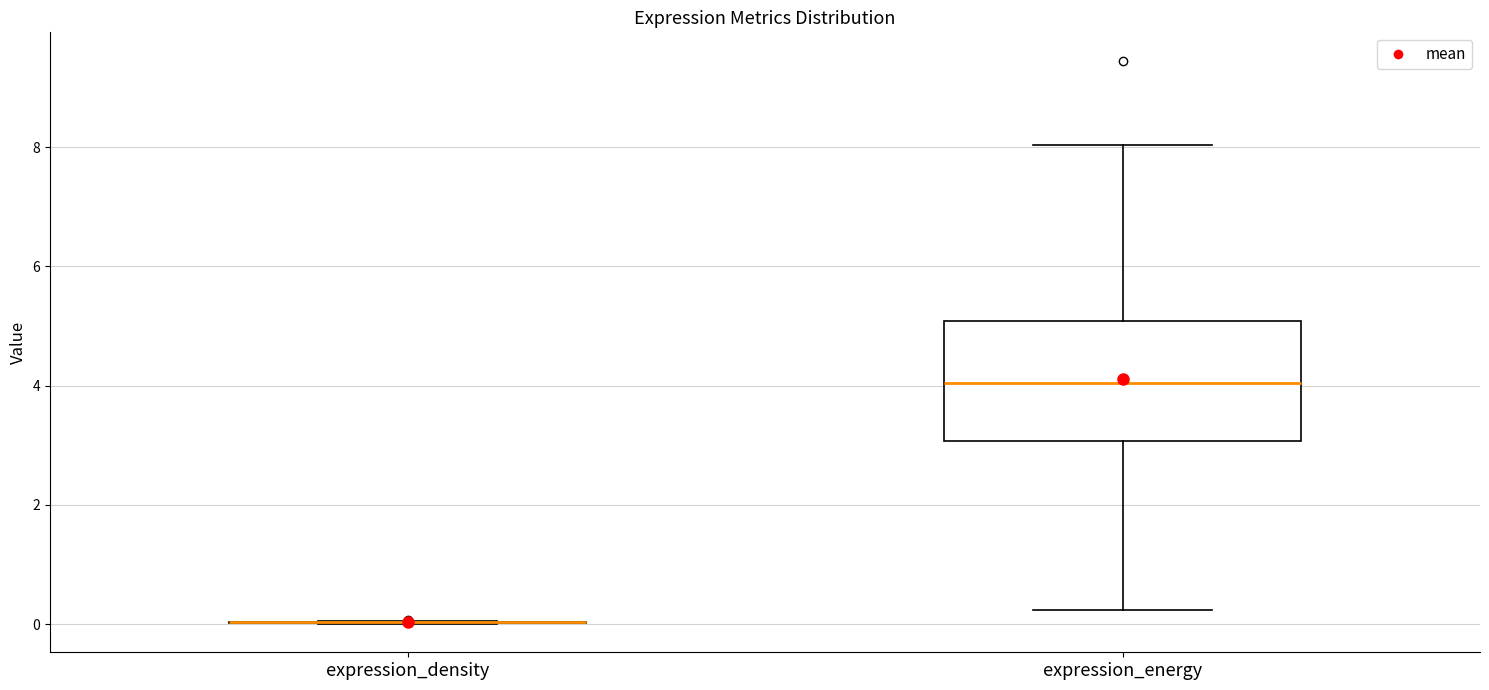

Reading left to right, read every box against the y-axis: the position of its median line, the range the box covers, and the ends of its whiskers. The values are not printed on the chart, so give them approximately, as read against the axis.

expression_density: box collapsed to a line at 0.0, whiskers 0.0 to 0.0
expression_energy: median 4.0, box 3.0 to 5.0, whiskers 0.2 to 8.0